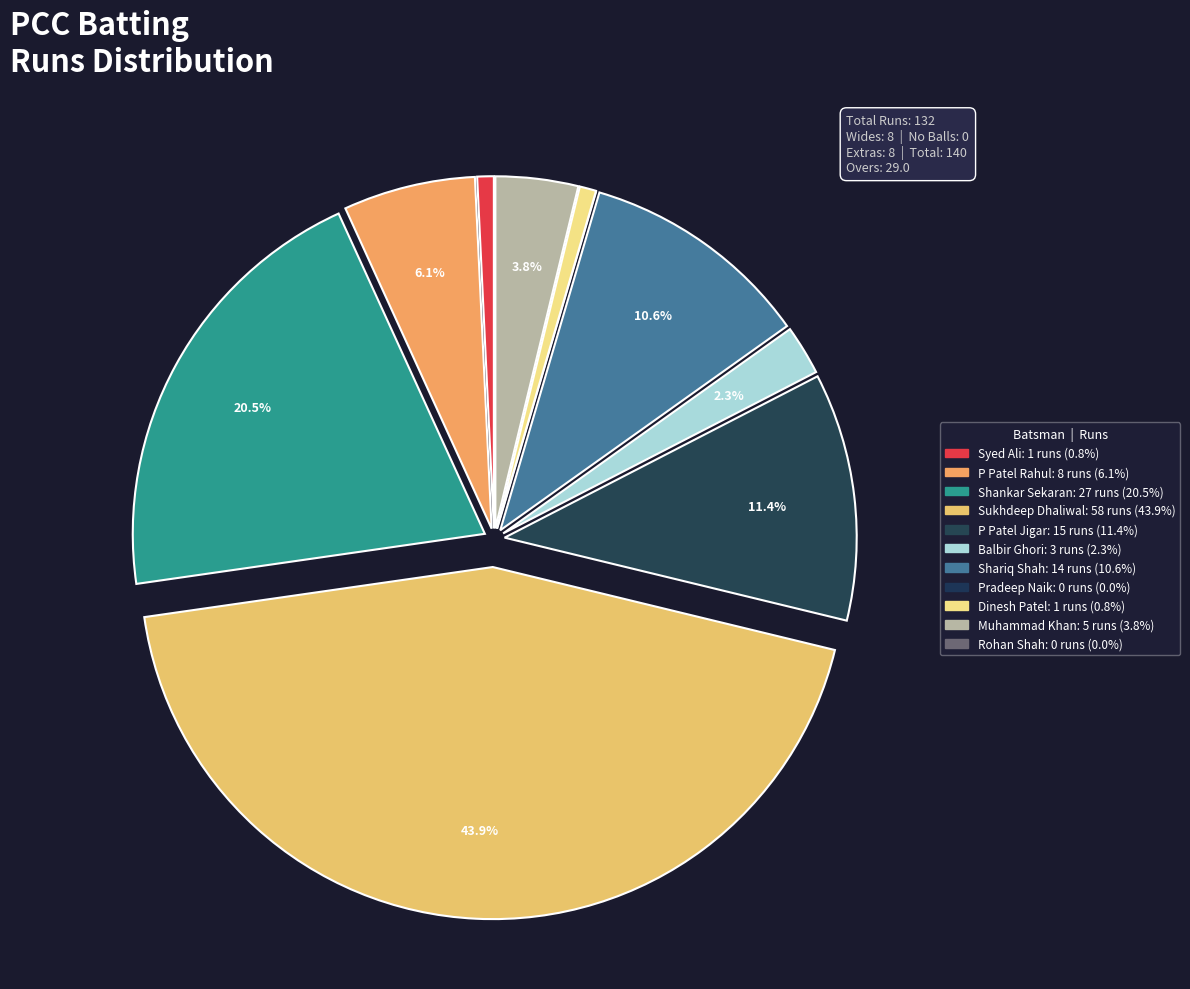

Does Pradeep Naik represent more than half of the total?

No